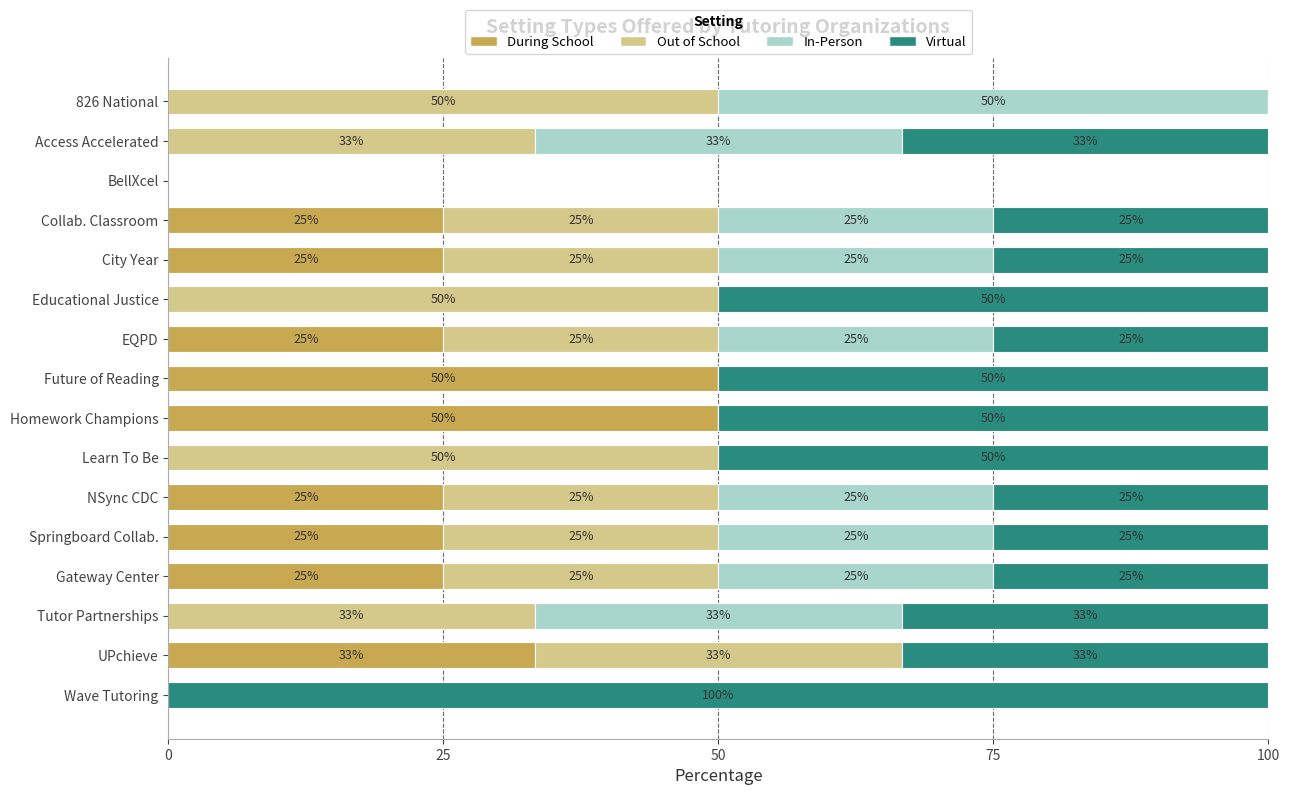

Read the During School value at NSync CDC.

25.0